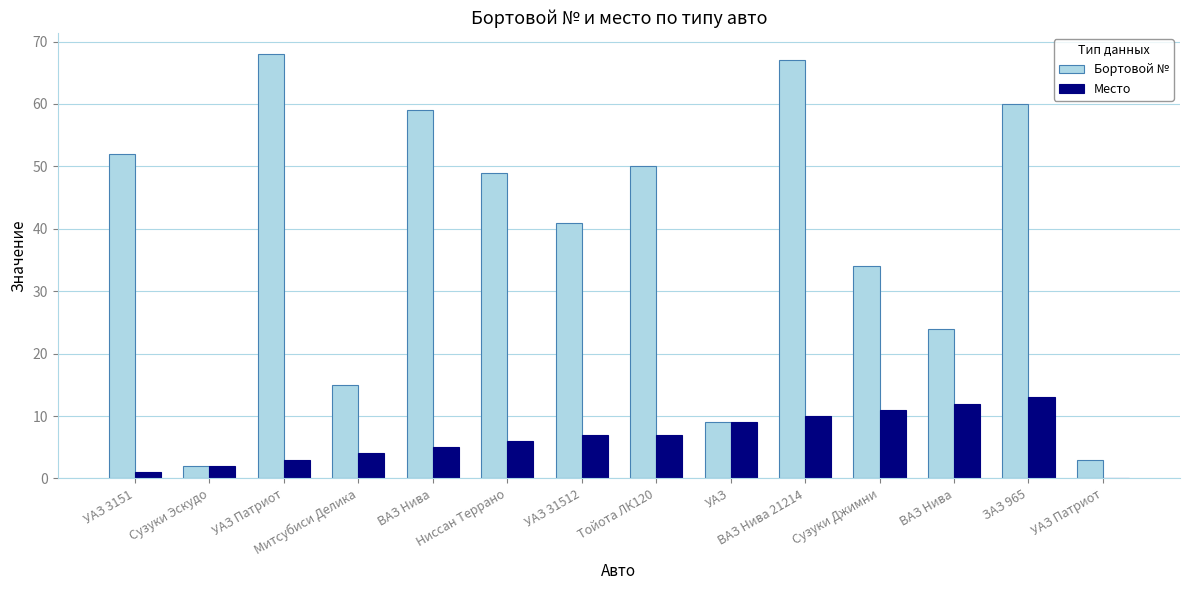

What is the maximum value shown in the chart?

68